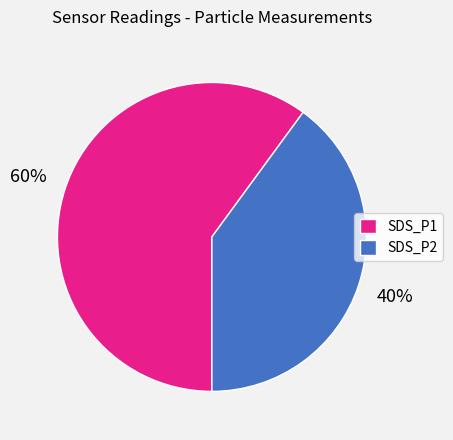

To the nearest percent, what percentage of the pie is SDS_P1?

60%